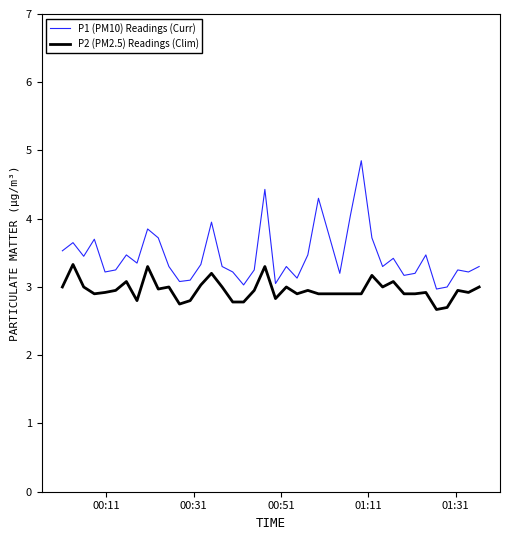

Rank the series by their average value, from lowest to highest.

P2 (PM2.5) Readings (Clim), P1 (PM10) Readings (Curr)